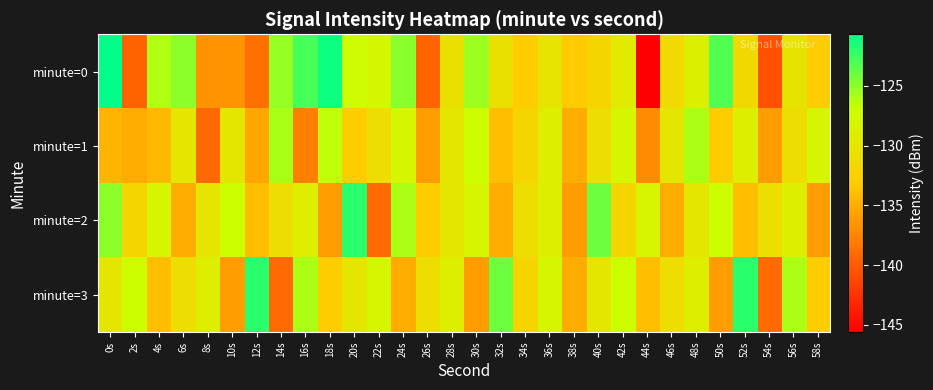

Reading right to left, what are all the values shown in this chart?

minute=0: 58s=-133.1	56s=-130.2	54s=-140.6	52s=-131.5	50s=-123.2	48s=-128.7	46s=-131.4	44s=-145.6	42s=-129.5	40s=-132.0	38s=-133.2	36s=-130.2	34s=-133.0	32s=-130.6	30s=-125.5	28s=-130.7	26s=-139.4	24s=-125.0	22s=-127.9	20s=-127.2	18s=-121.1	16s=-122.9	14s=-125.3	12s=-138.8	10s=-136.6	8s=-136.6	6s=-125.0	4s=-126.1	2s=-139.5	0s=-120.7
minute=1: 58s=-128.0	56s=-131.0	54s=-136.0	52s=-129.0	50s=-133.0	48s=-126.0	46s=-130.0	44s=-137.0	42s=-128.0	40s=-131.0	38s=-135.0	36s=-129.0	34s=-132.0	32s=-134.0	30s=-127.0	28s=-130.0	26s=-136.0	24s=-128.0	22s=-131.0	20s=-133.0	18s=-126.5	16s=-137.8	14s=-125.9	12s=-135.5	10s=-129.9	8s=-139.1	6s=-130.0	4s=-134.3	2s=-135.0	0s=-134.5
minute=2: 58s=-136.0	56s=-129.0	54s=-131.0	52s=-134.0	50s=-127.0	48s=-130.0	46s=-135.0	44s=-128.0	42s=-132.0	40s=-124.0	38s=-136.0	36s=-129.0	34s=-131.0	32s=-135.0	30s=-128.0	28s=-130.0	26s=-133.0	24s=-126.0	22s=-139.0	20s=-122.0	18s=-136.0	16s=-129.0	14s=-131.0	12s=-134.0	10s=-127.0	8s=-130.0	6s=-135.0	4s=-128.0	2s=-132.0	0s=-125.0
minute=3: 58s=-133.0	56s=-126.0	54s=-139.0	52s=-122.0	50s=-136.0	48s=-129.0	46s=-131.0	44s=-134.0	42s=-127.0	40s=-130.0	38s=-135.0	36s=-128.0	34s=-132.0	32s=-124.0	30s=-136.0	28s=-129.0	26s=-131.0	24s=-135.0	22s=-128.0	20s=-130.0	18s=-133.0	16s=-126.0	14s=-139.0	12s=-122.0	10s=-136.0	8s=-129.0	6s=-131.0	4s=-134.0	2s=-127.0	0s=-130.0